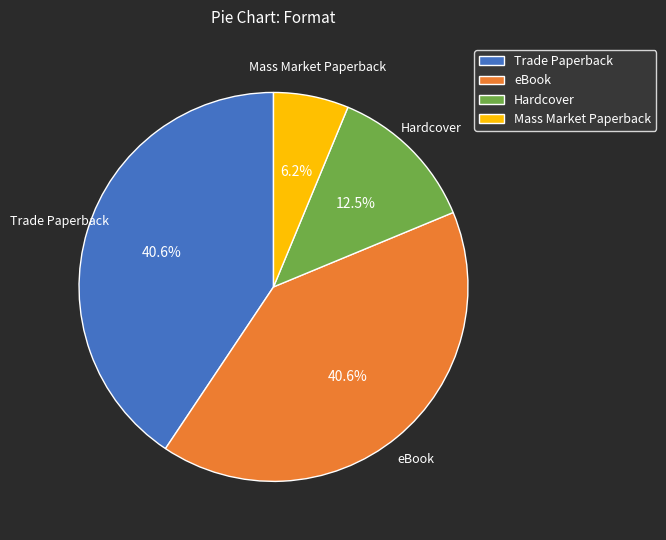

To the nearest percent, what is the combined percentage of Hardcover and eBook?

53%